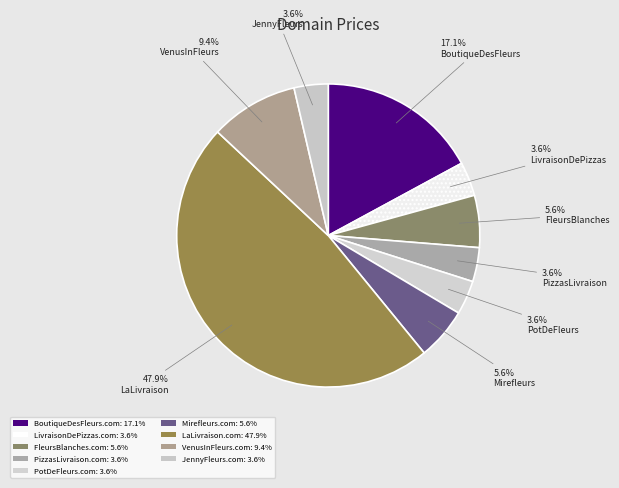

Count the number of slices in the pie.

9